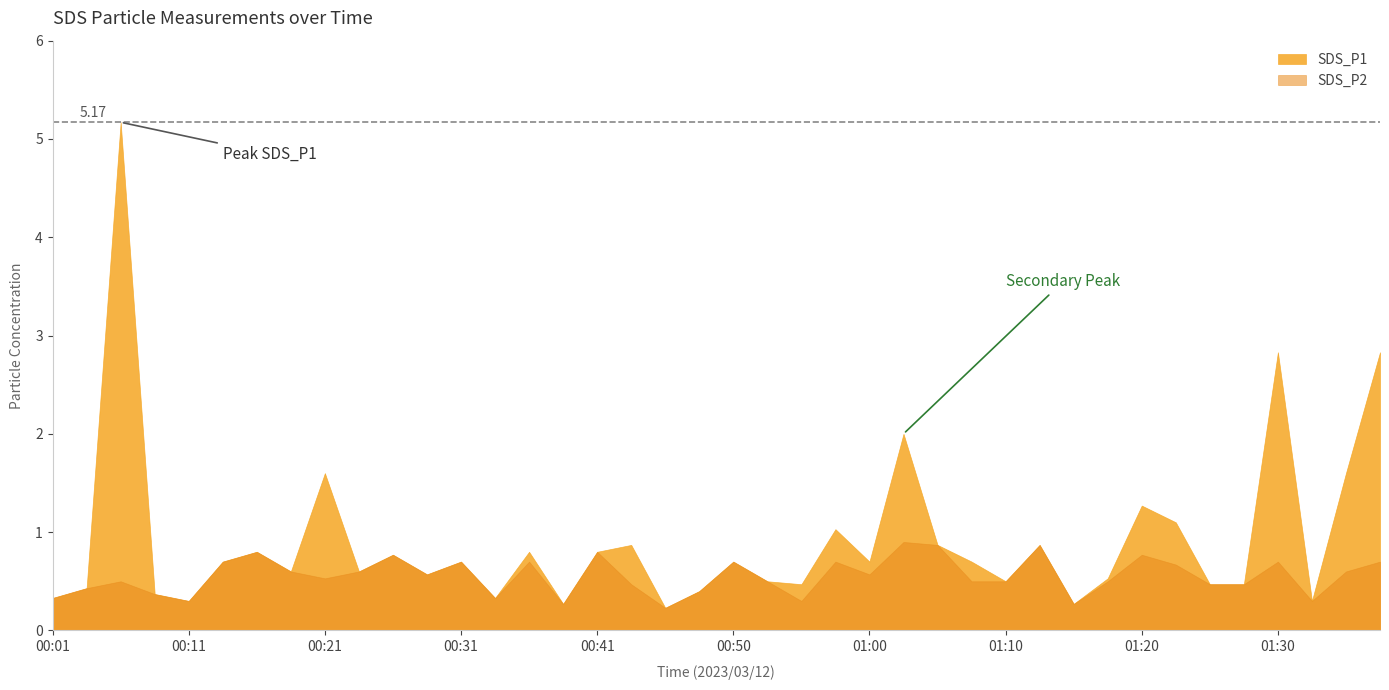

Which series has the largest total across all categories?

SDS_P1